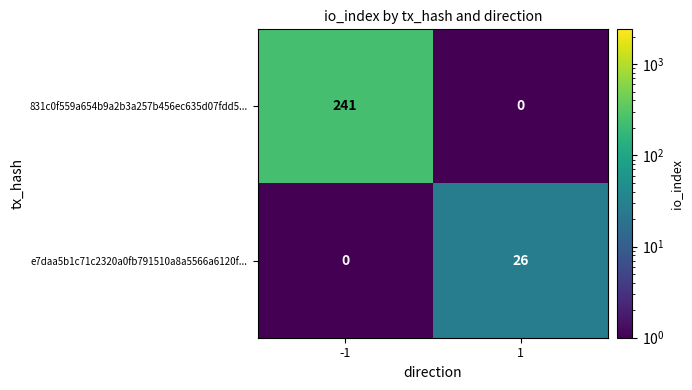

What is the sum of all e7daa5b1c71c2320a0fb791510a8a5566a6120f... values?

26